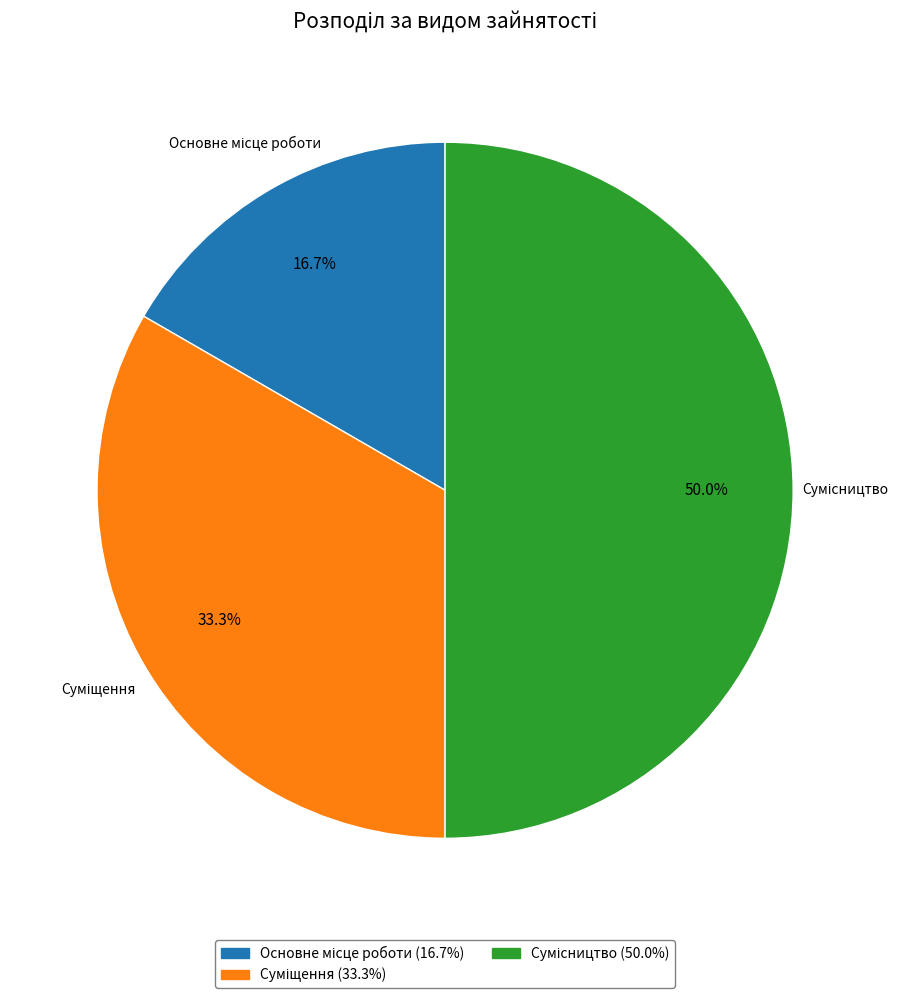

Which category has the smallest portion of the pie?

Основне місце роботи